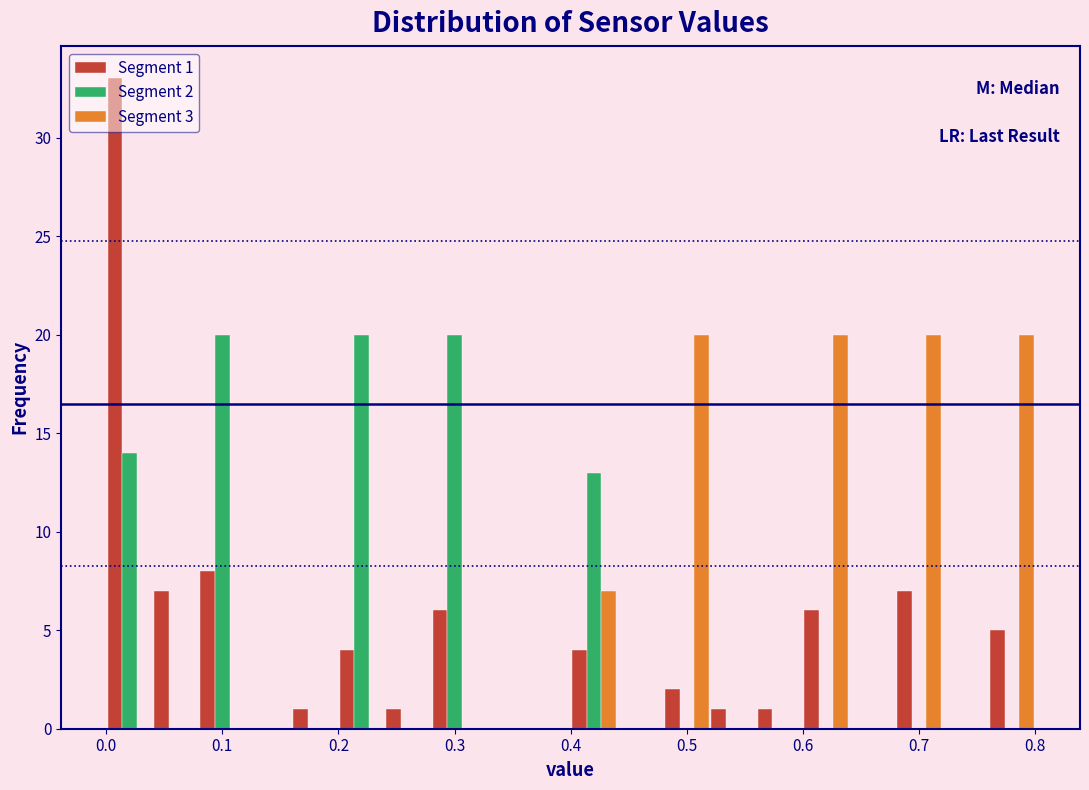

In the Segment 1 series, which range on the x-axis has the tallest bar?

0.00 to 0.04